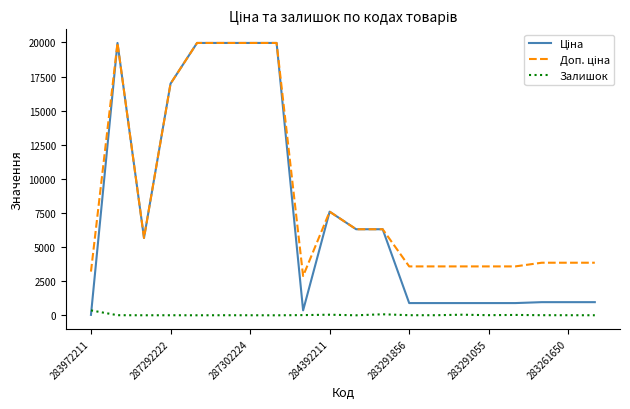

Does the chart have visible grid lines?

No